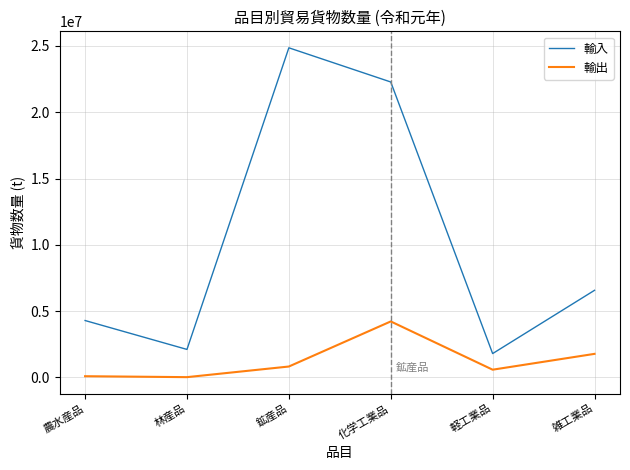

At which label is 輸出 closest to 2121528?

雑工業品